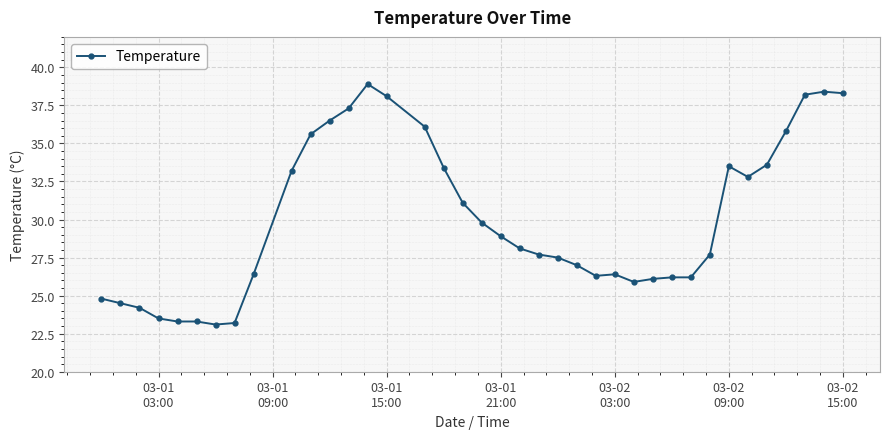

What is the value of the 15th point from the left?

38.1